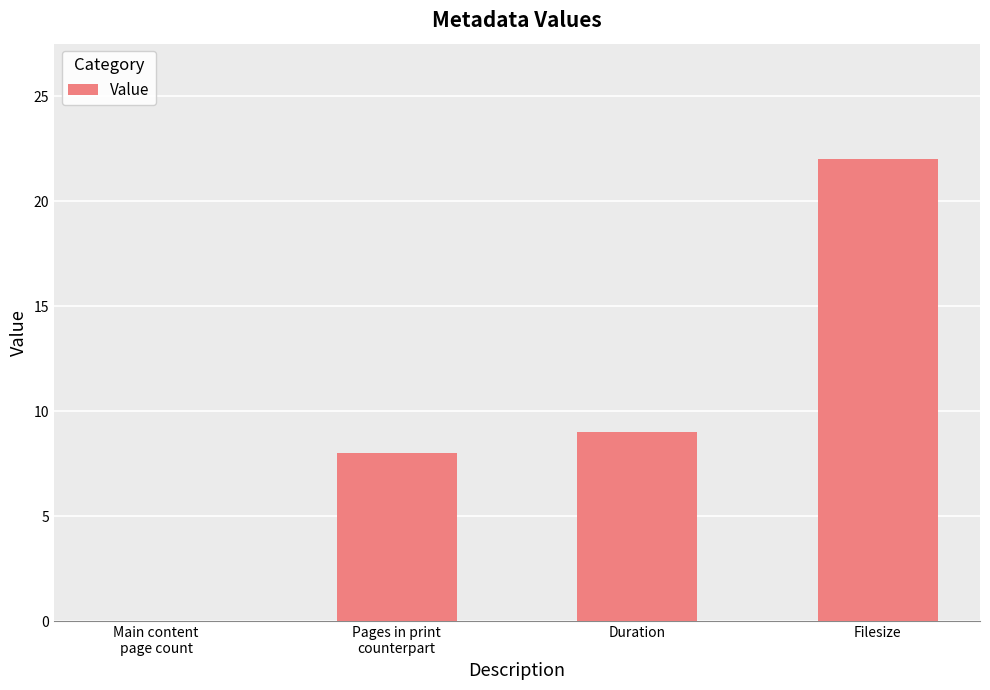

What is the sum of all values?

39